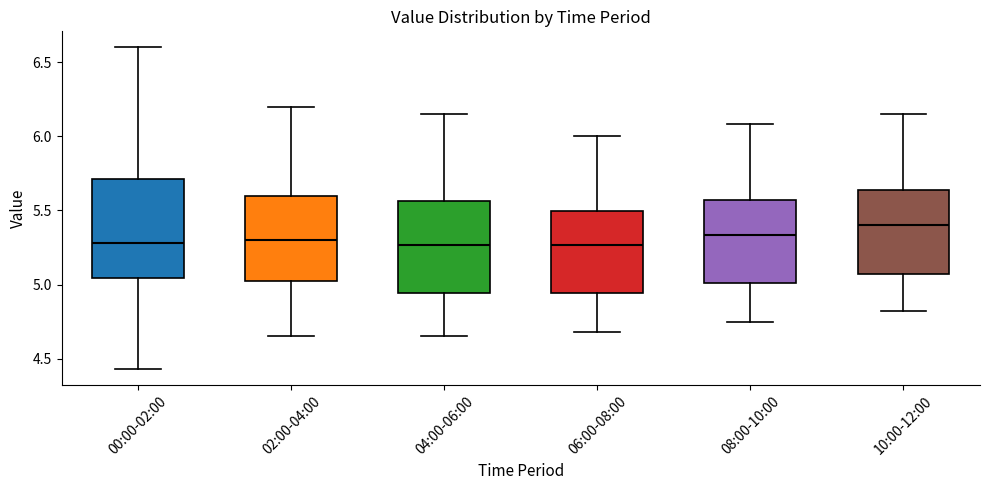

Reading left to right, read every box against the y-axis: the position of its median line, the range the box covers, and the ends of its whiskers. The values are not printed on the chart, so give them approximately, as read against the axis.

00:00-02:00: median 5.30, box 5.05 to 5.70, whiskers 4.45 to 6.60
02:00-04:00: median 5.30, box 5.05 to 5.60, whiskers 4.65 to 6.20
04:00-06:00: median 5.25, box 4.95 to 5.55, whiskers 4.65 to 6.15
06:00-08:00: median 5.25, box 4.95 to 5.50, whiskers 4.70 to 6.00
08:00-10:00: median 5.35, box 5.00 to 5.55, whiskers 4.75 to 6.10
10:00-12:00: median 5.40, box 5.05 to 5.65, whiskers 4.80 to 6.15